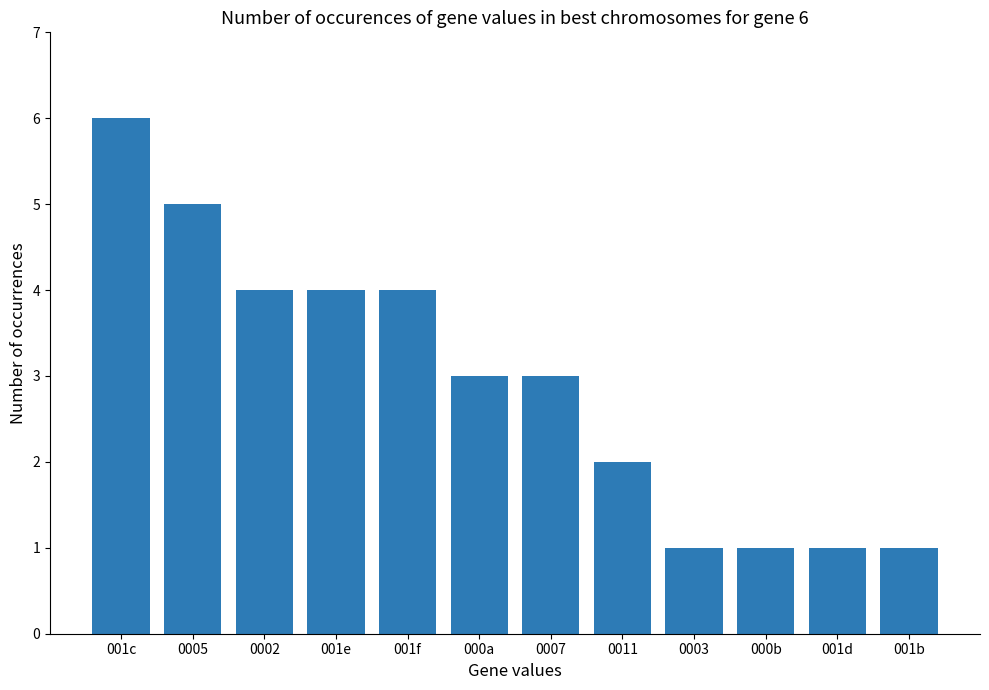

Which category has the highest value across all series?

001c